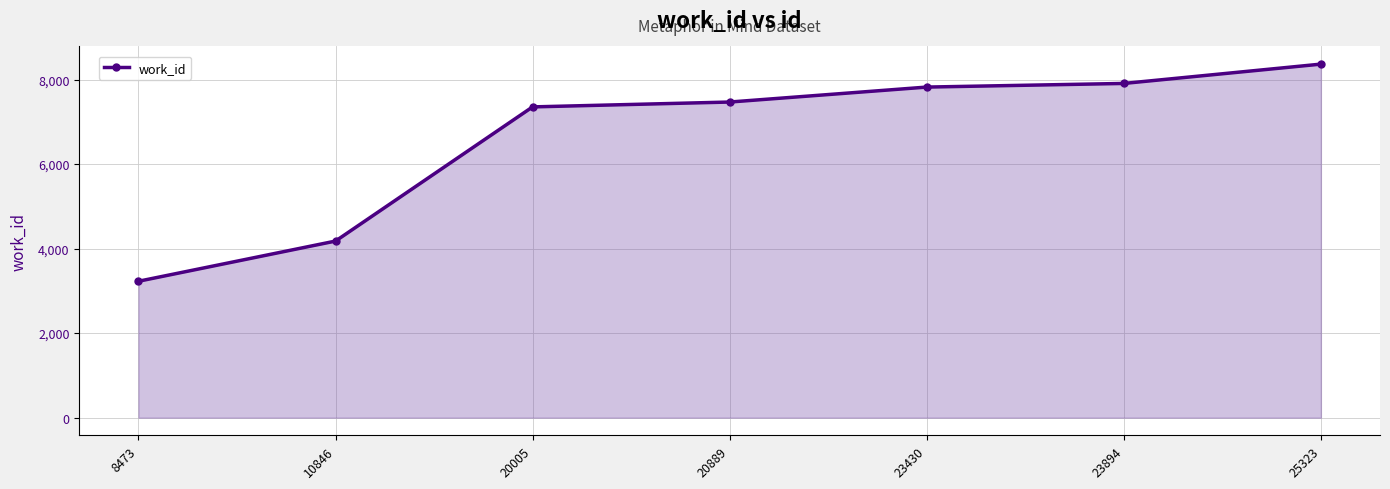

The chart shows a value of 7907 at 23894. True or false?

True